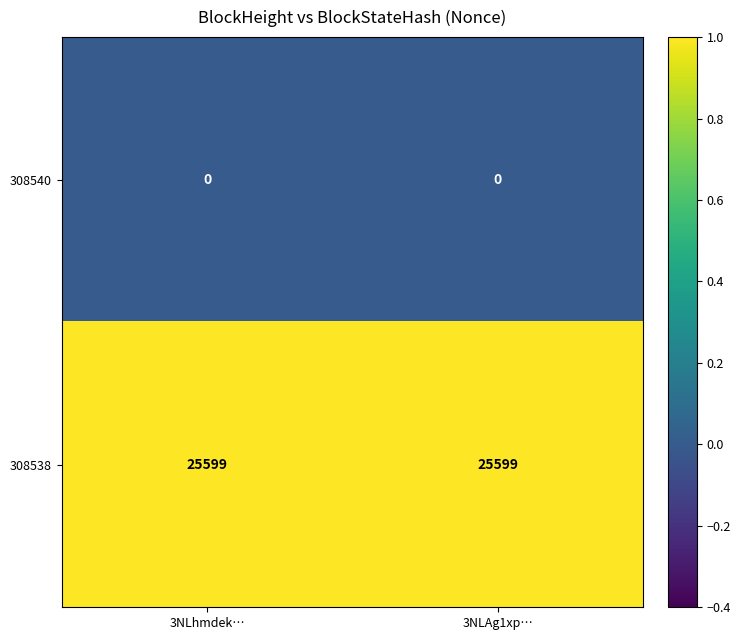

What is the difference between the highest and lowest values at 3NLhmdek…?

25599